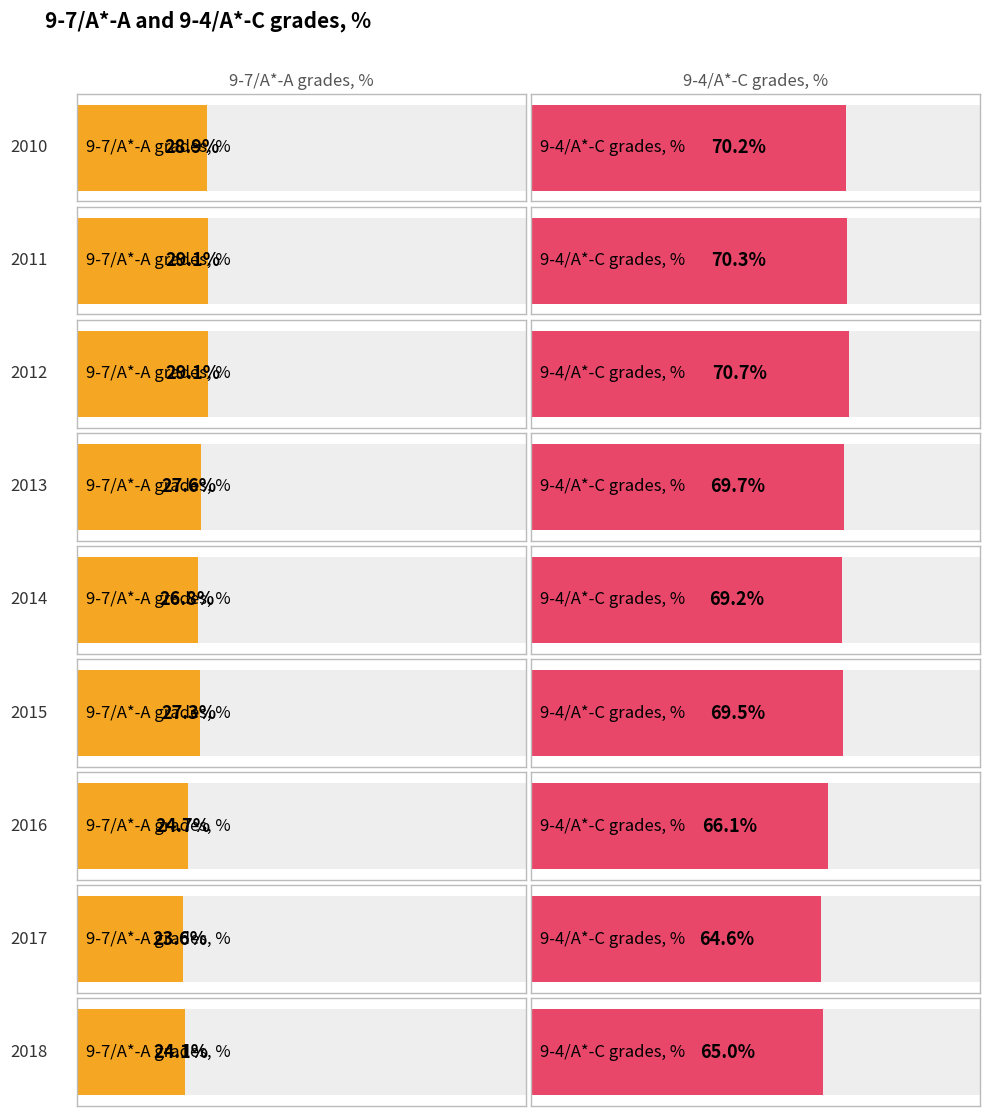

What is the highest value of the 9-7/A*-A grades, % series?

29.1